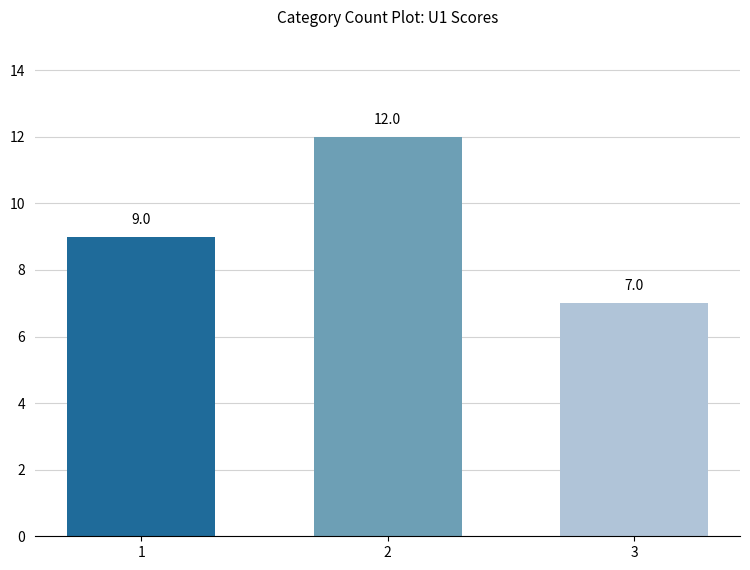

Count the values in the range 7 to 12.

3